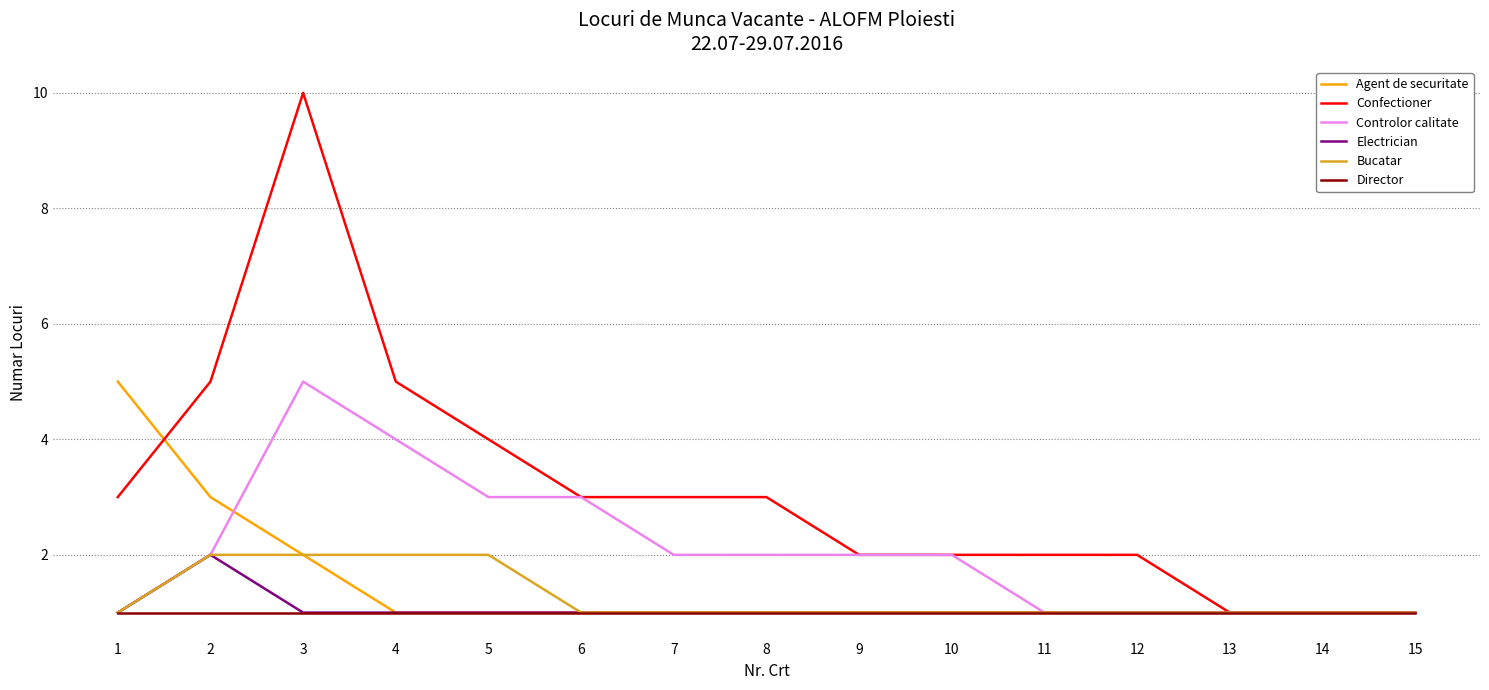

Does the chart display data point markers on the line(s)?

No